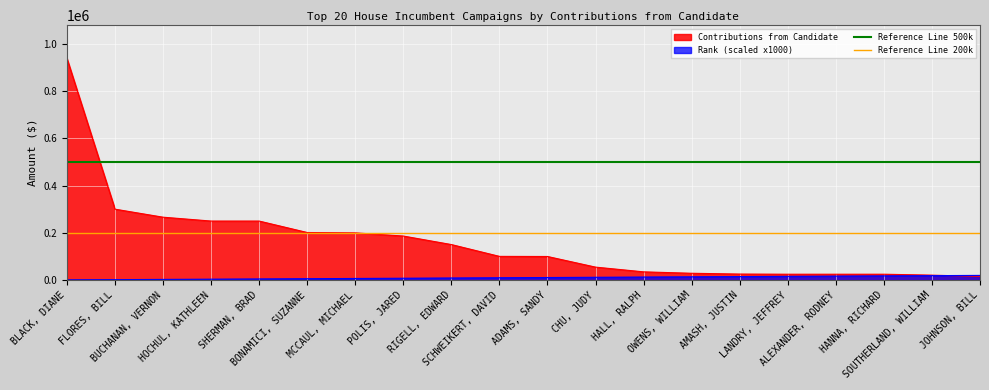

What is the maximum value for Contributions from Candidate?

938422.7